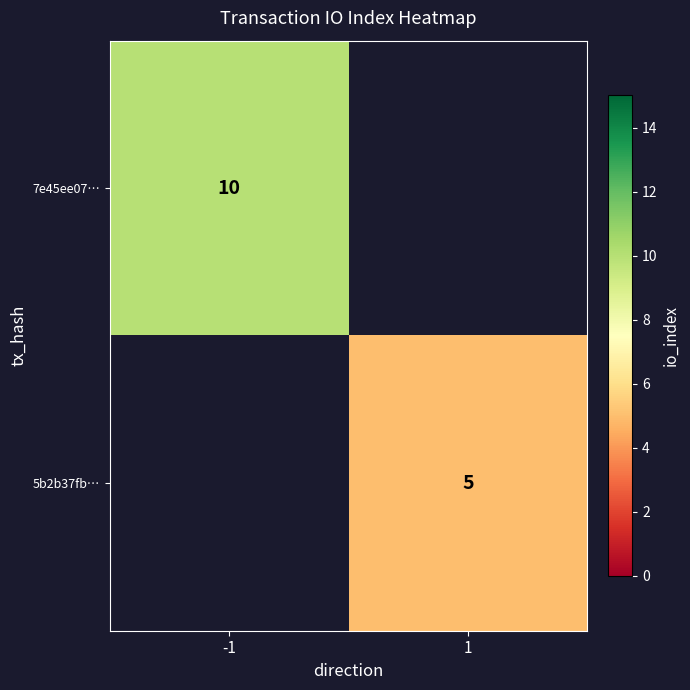

Is it true that 5b2b37fb… equals 9 at 1?

False